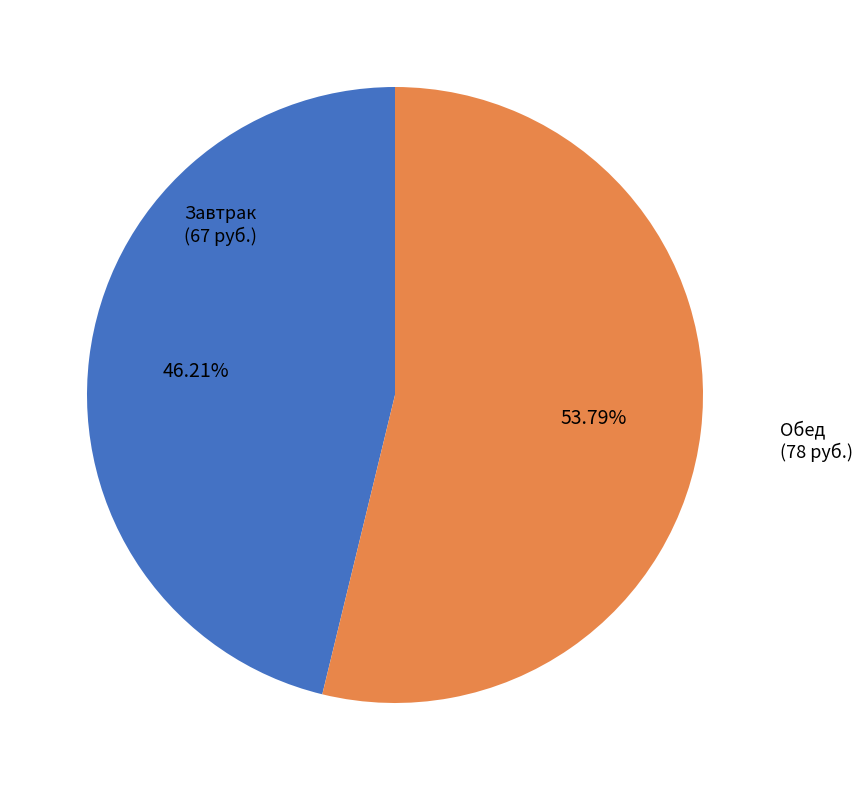

What is the majority slice?

Обед